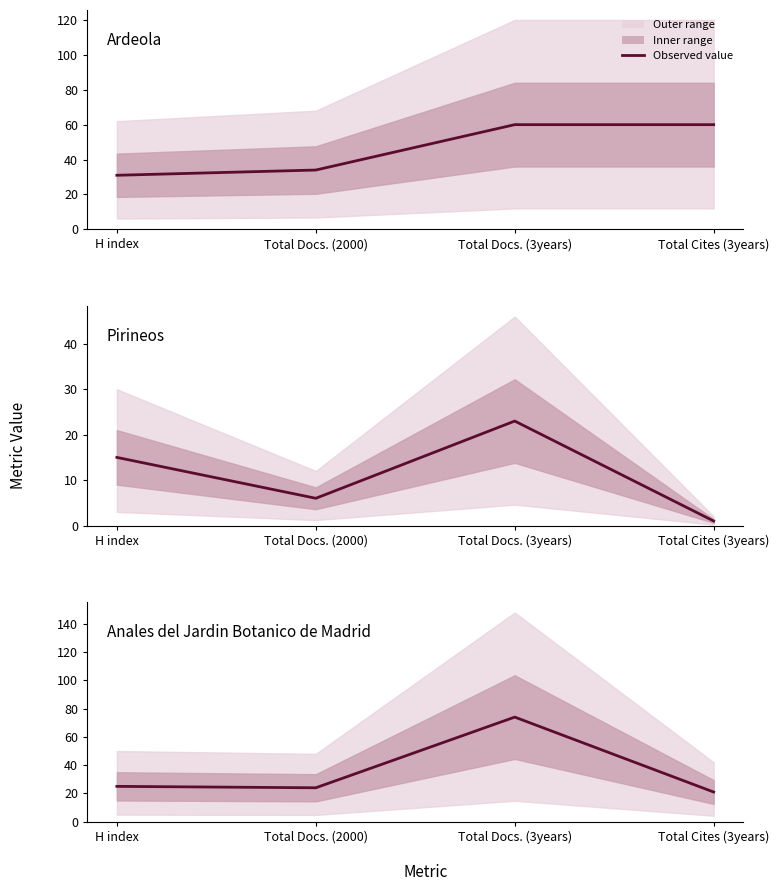

The Pirineos series shows 9 at H index. True or false?

False